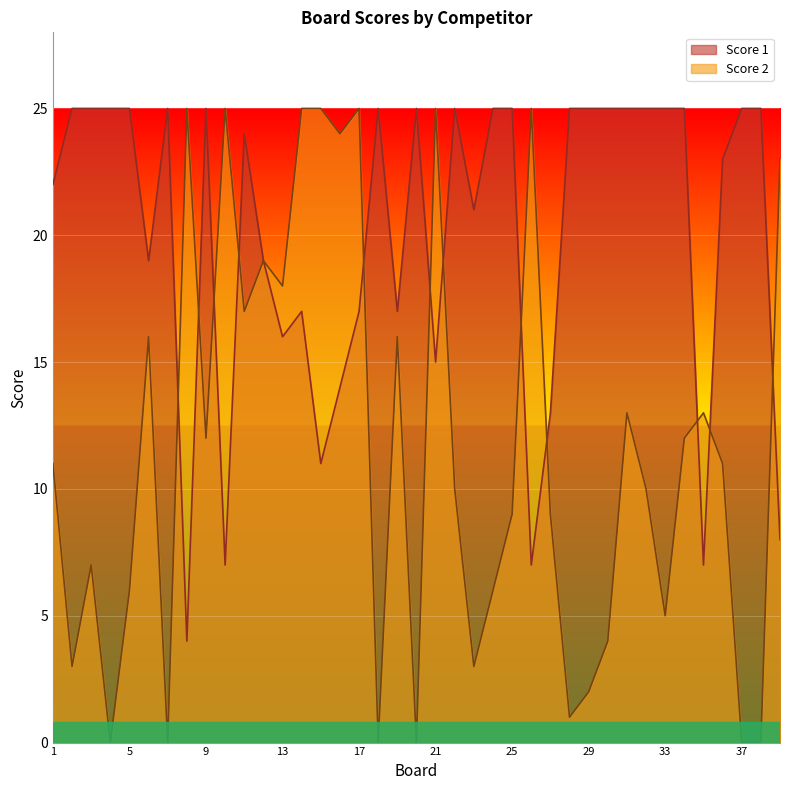

Which series ends up on top after the final intersection of Score 1 and Score 2?

Score 2